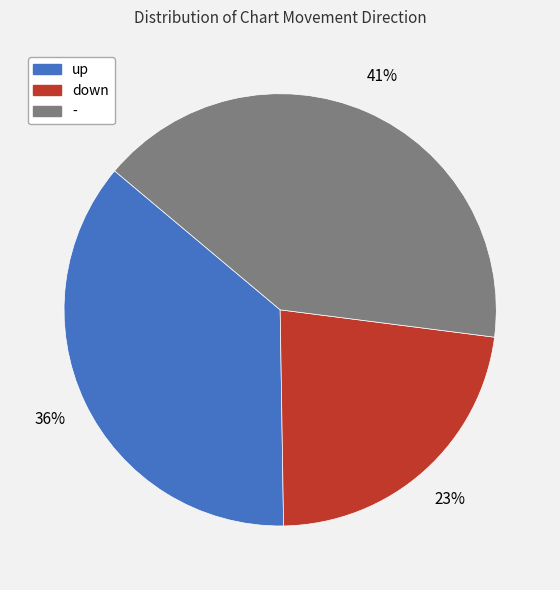

What percentage is the up slice, to the nearest percent?

36%